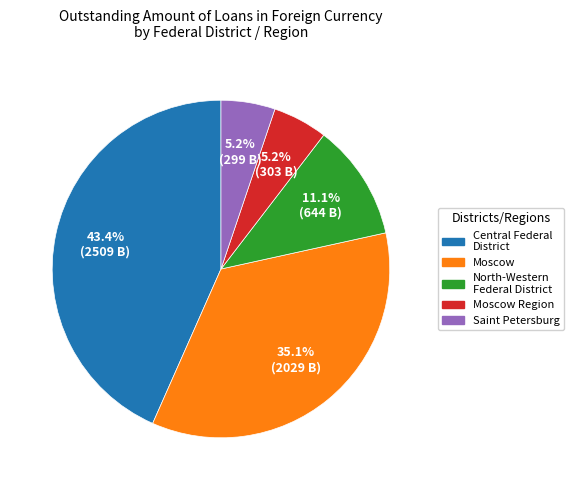

How many slices are in this pie chart?

5